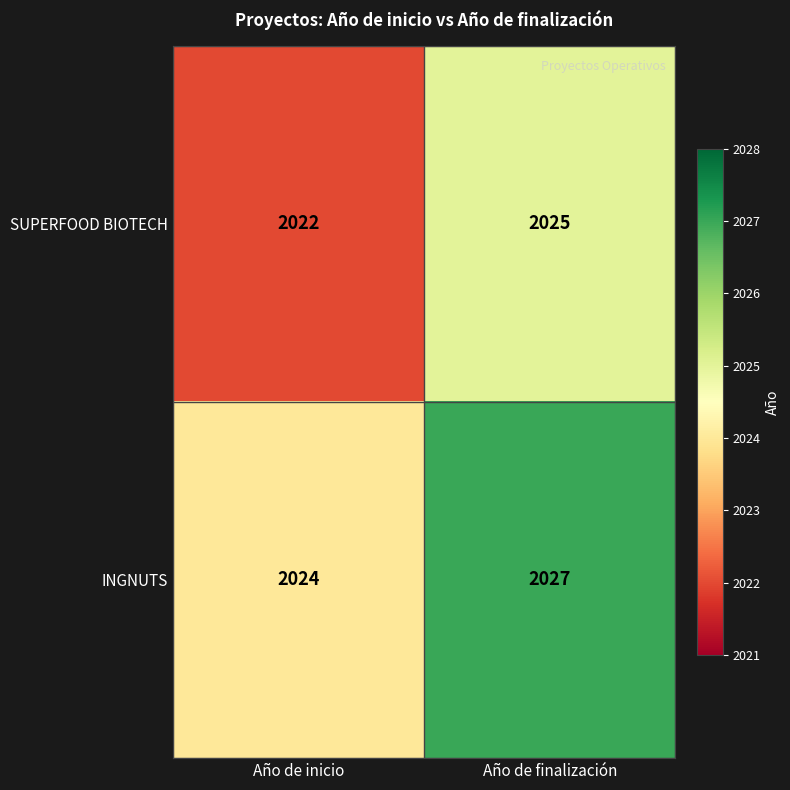

At which category is the sum across all series the highest?

Año de finalización